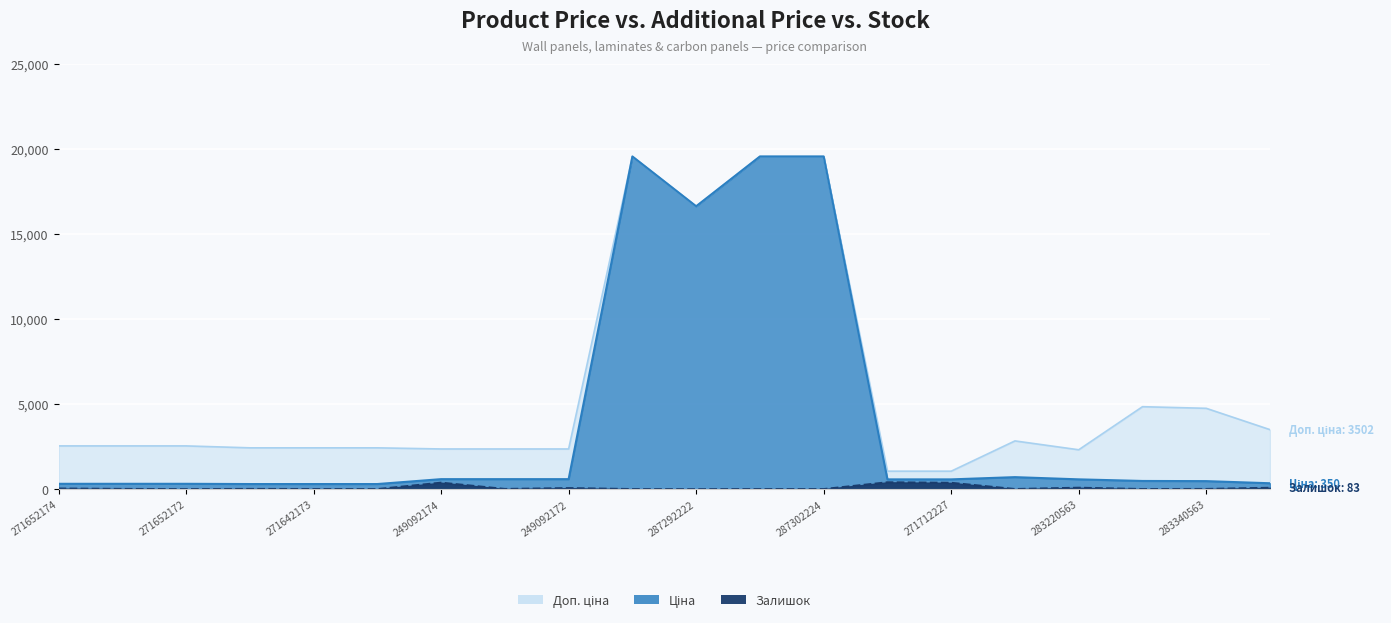

What is the maximum value shown in the chart?

19564.9